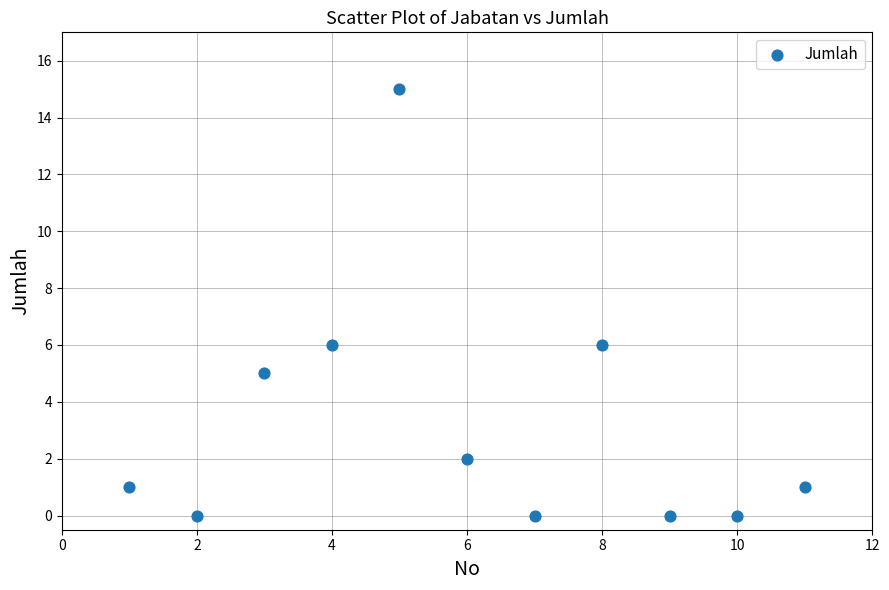

What is the range of X values (max minus min)?

10